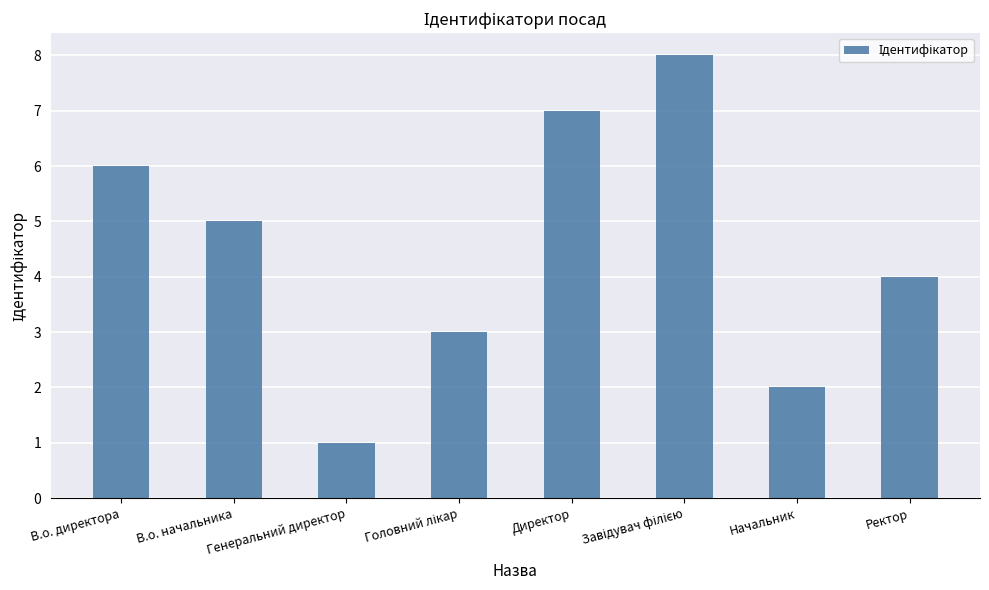

What is the label of the 5th bar from the left?

Директор